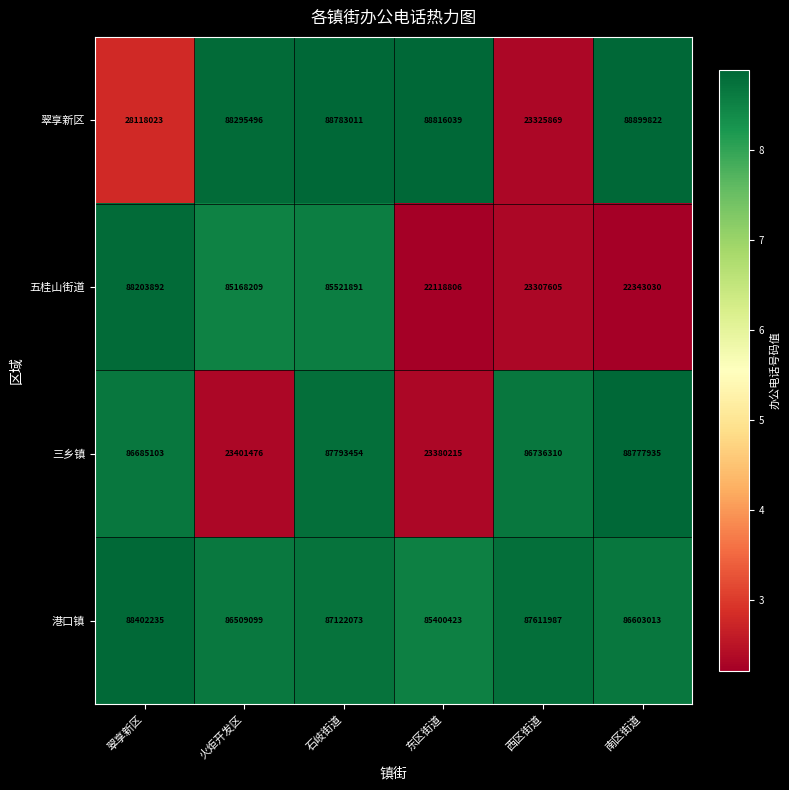

The 五桂山街道 series shows 88203892 at 翠享新区. True or false?

True